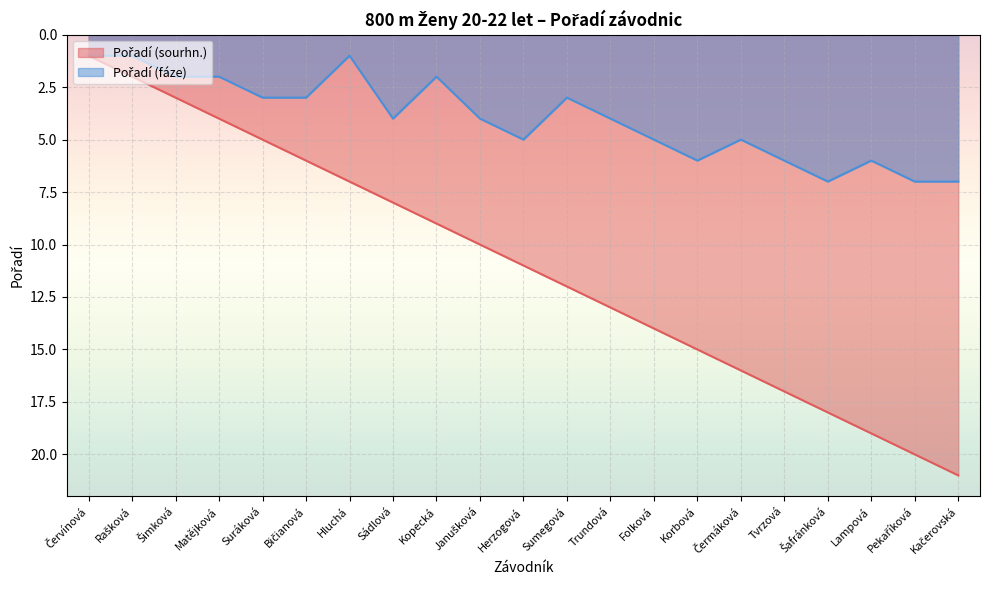

What is the label of the 10th point from the right?

Sumegová